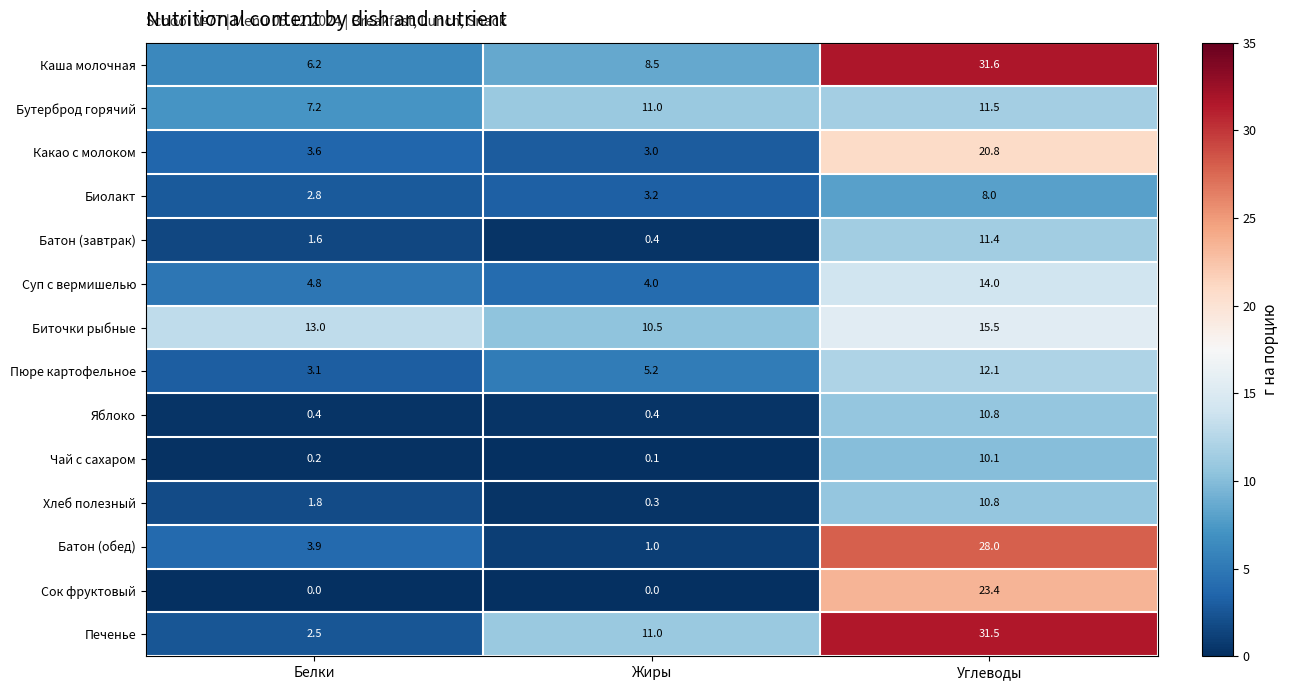

Which category has the lowest value in the Какао с молоком series?

Жиры